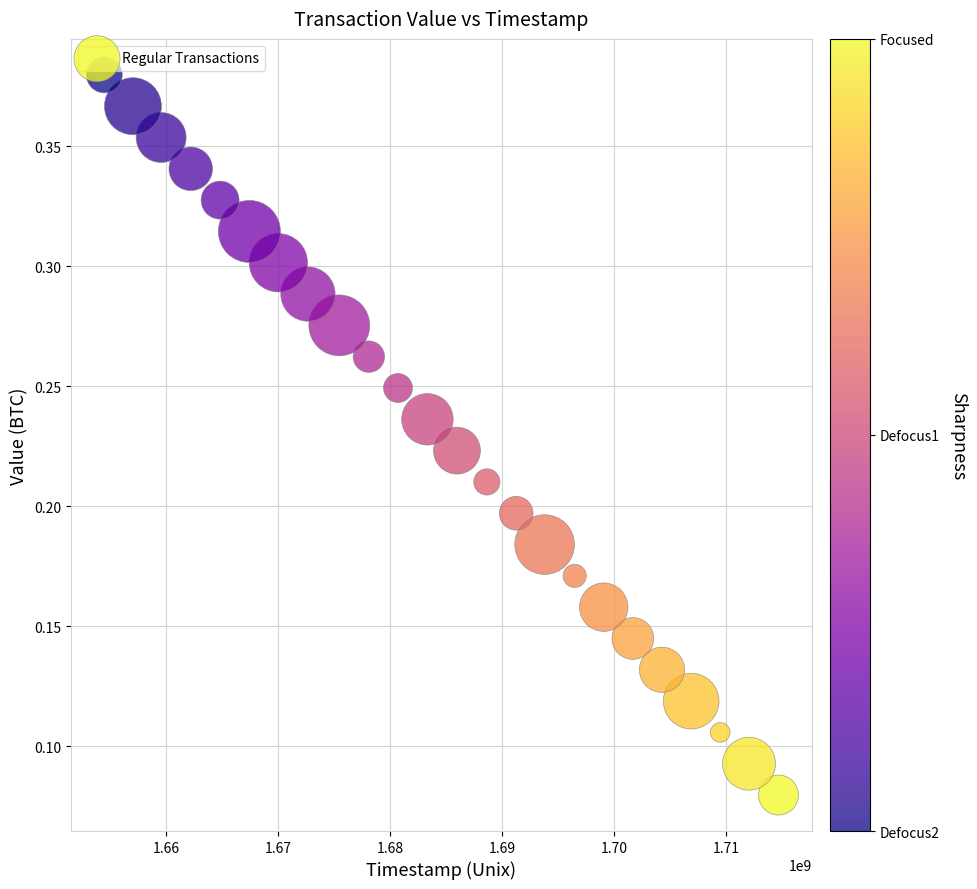

What is the range of X values (max minus min)?

60191495.0